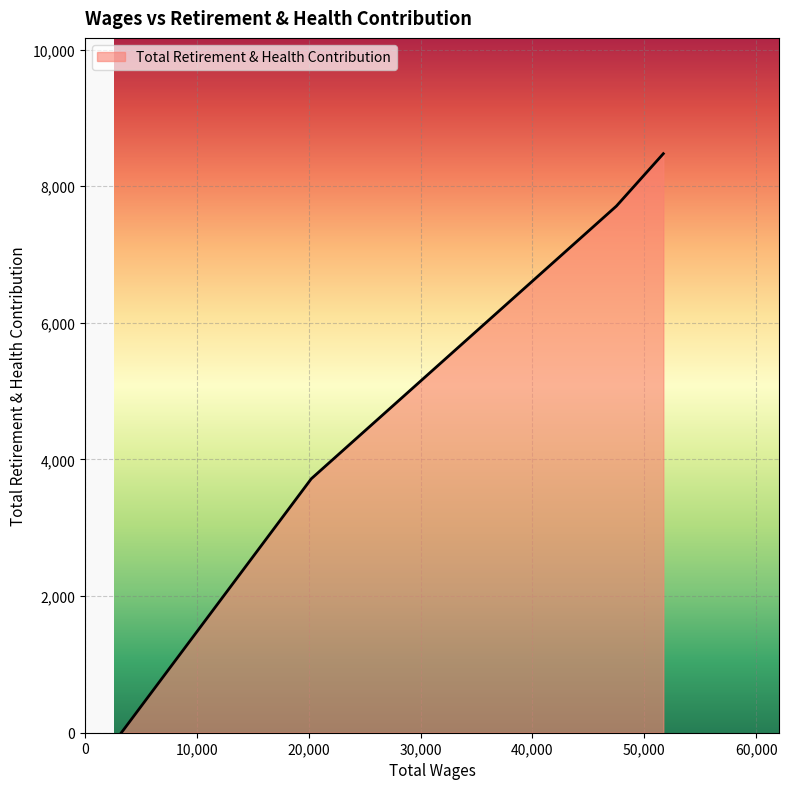

What is the average value?

4975